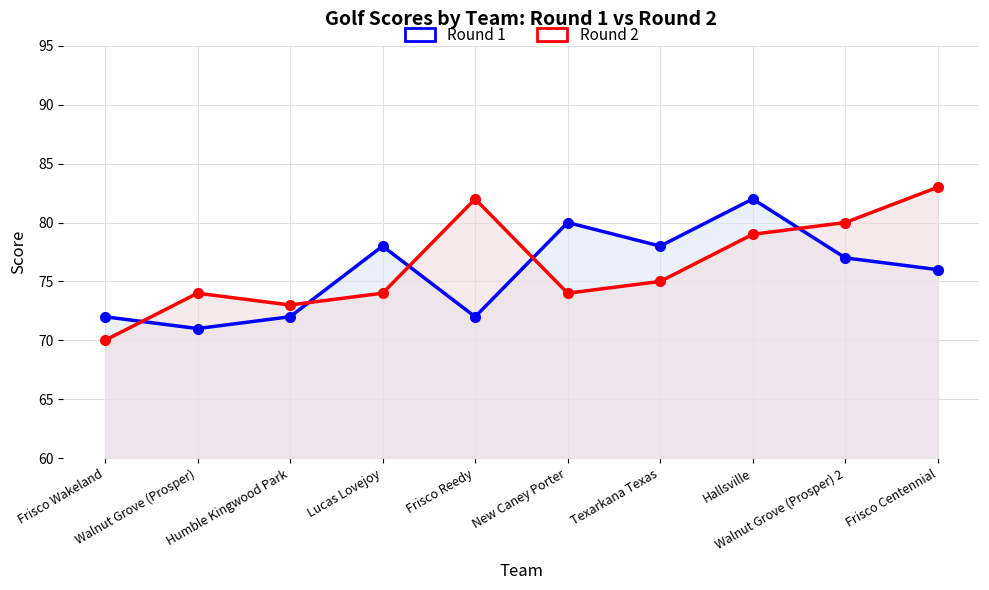

At how many categories does at least one series exceed 77?

7